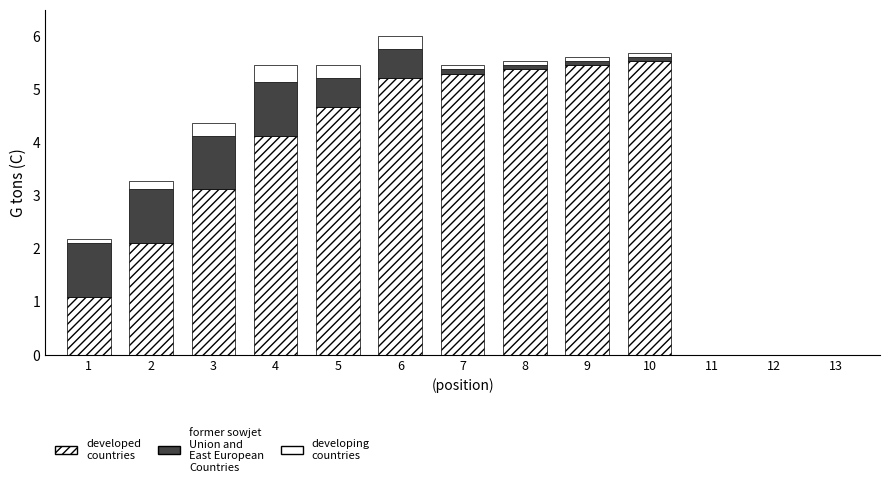

How many data points does each series have?

13